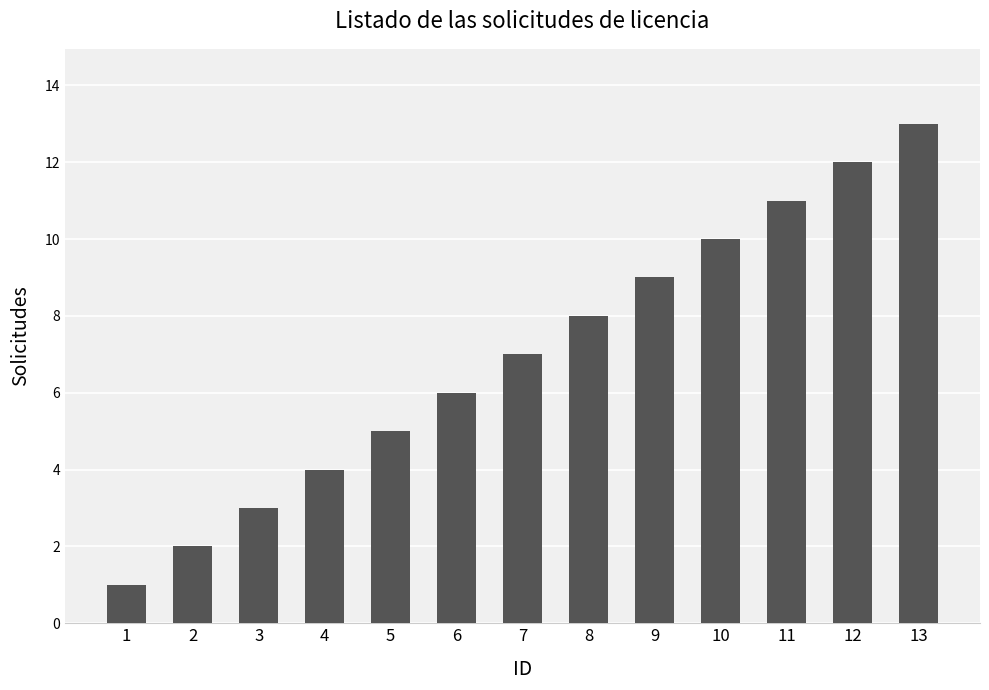

How many data points are less than 7?

6